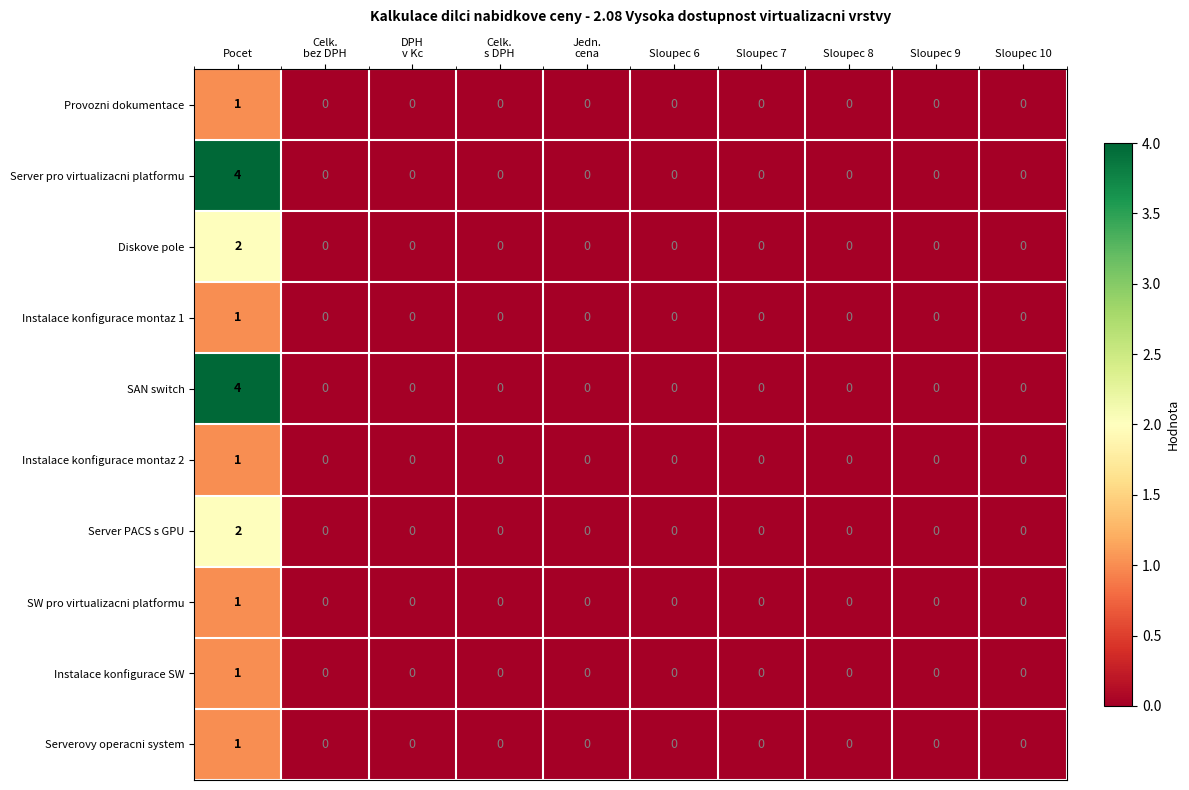

How many data points in Server pro virtualizacni platformu are above 0?

1